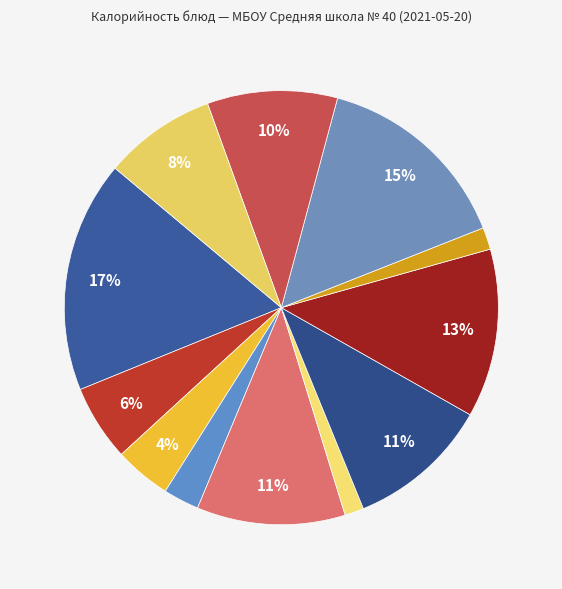

Count the number of slices in the pie.

12